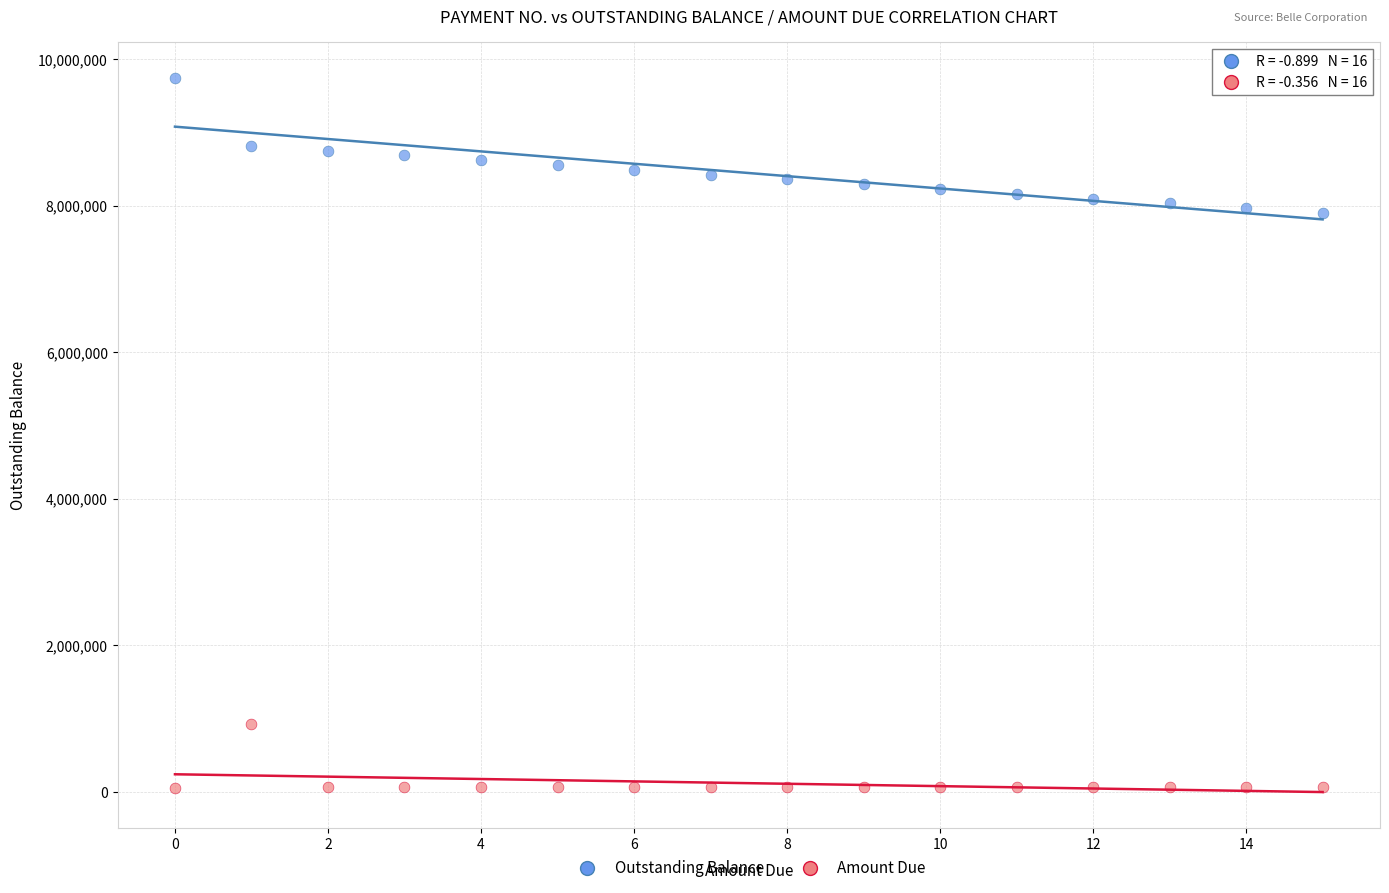

Which series contains the highest Y value?

Outstanding Balance